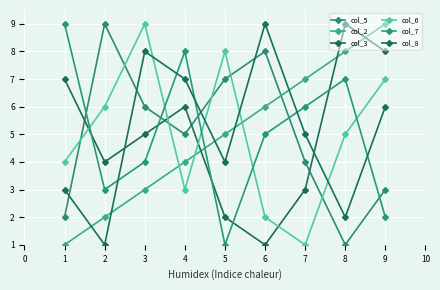

At which category does the chart reach its peak across all series?

2